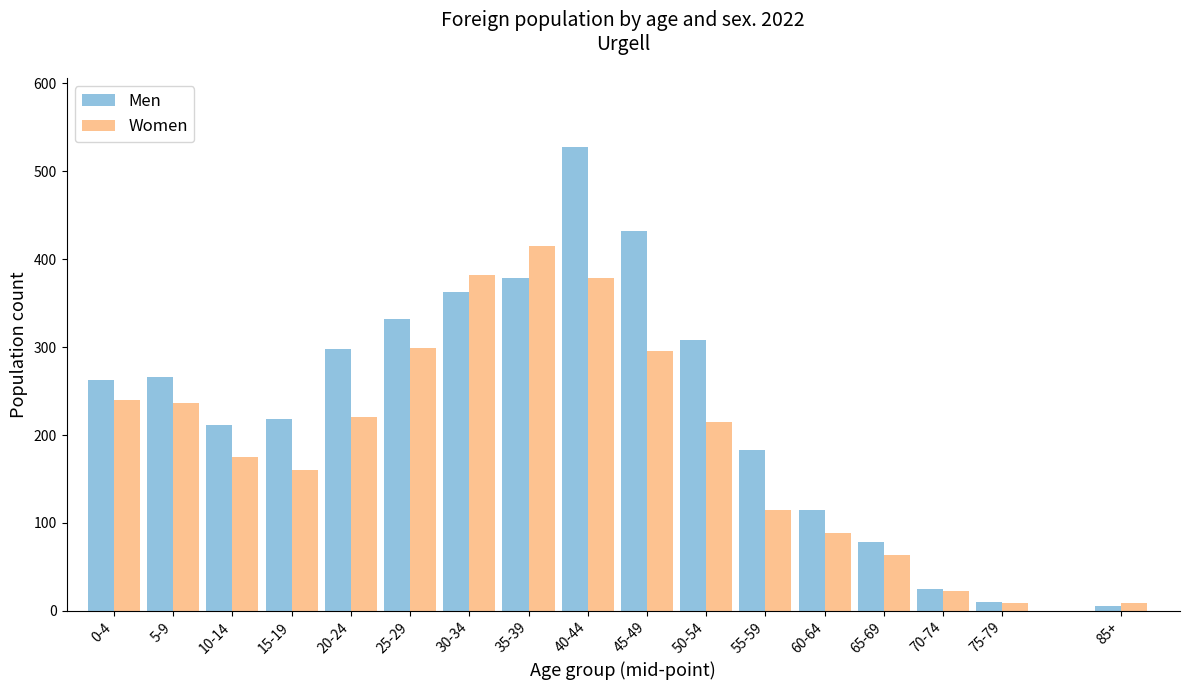

What is the sum of the Women values at 55-59 and 45-49?

411